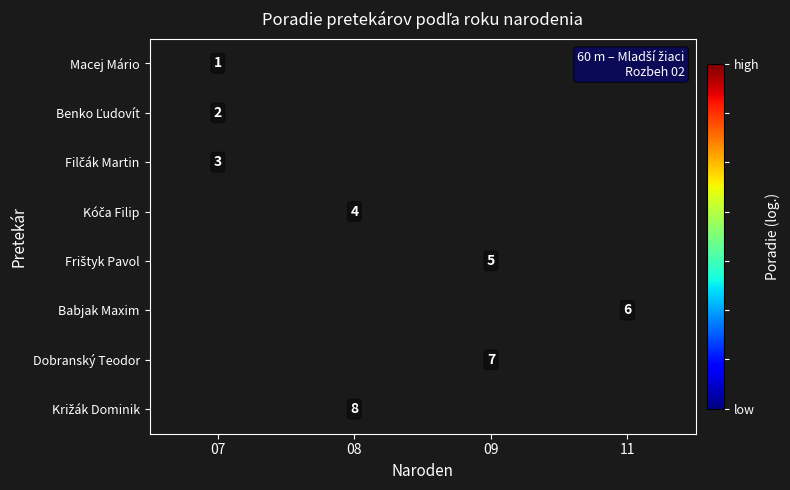

Rank the categories by row_6 value from lowest to highest.

07, 08, 09, 11